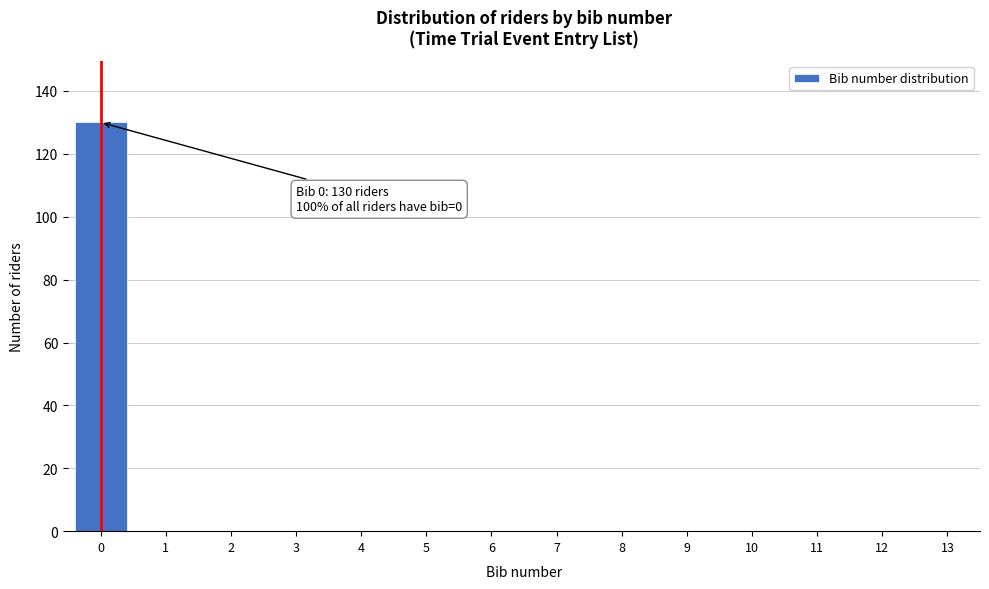

Reading right to left, transcribe all the data shown in this chart.

13=0	12=0	11=0	10=0	9=0	8=0	7=0	6=0	5=0	4=0	3=0	2=0	1=0	0=130